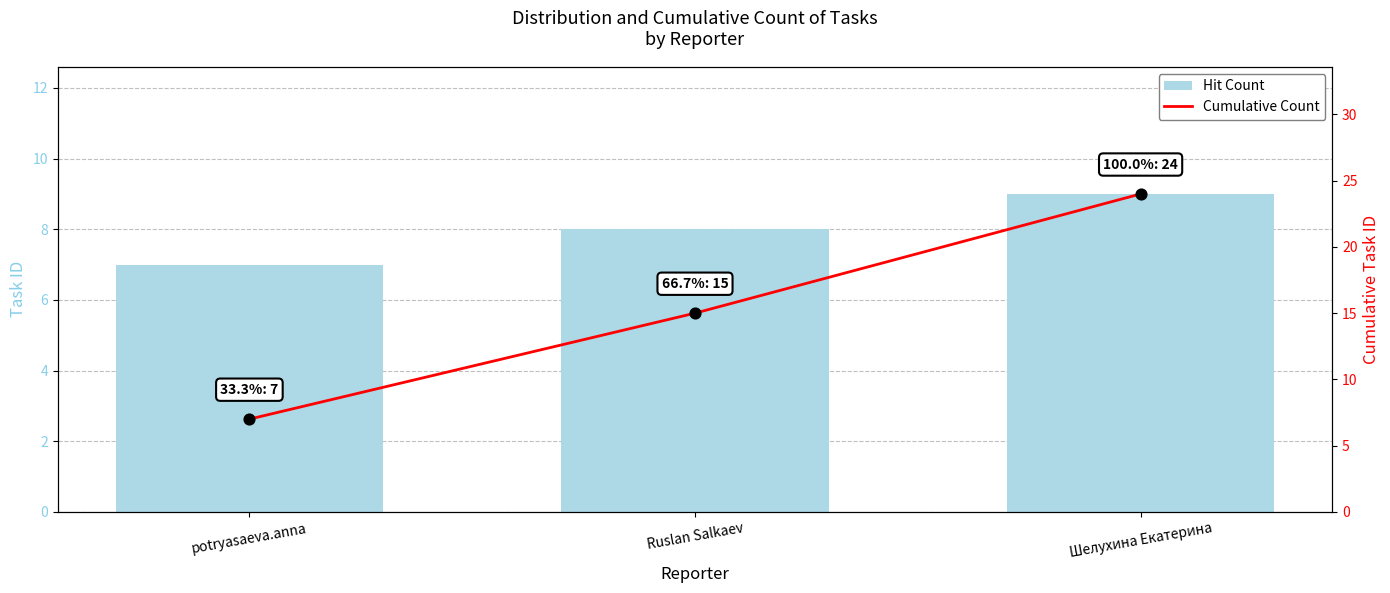

Which series contains the highest Y value?

Cumulative Count